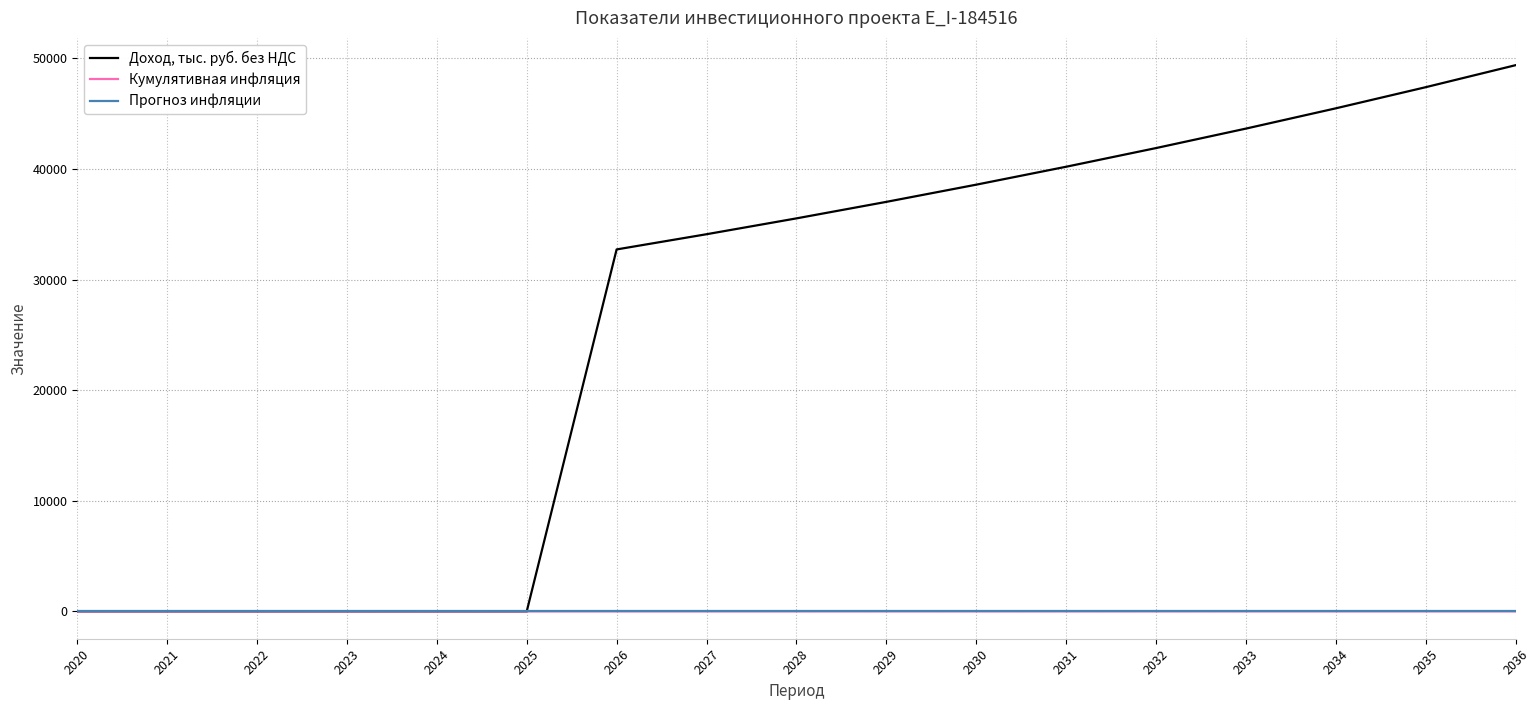

What is the greatest value displayed?

49373.6